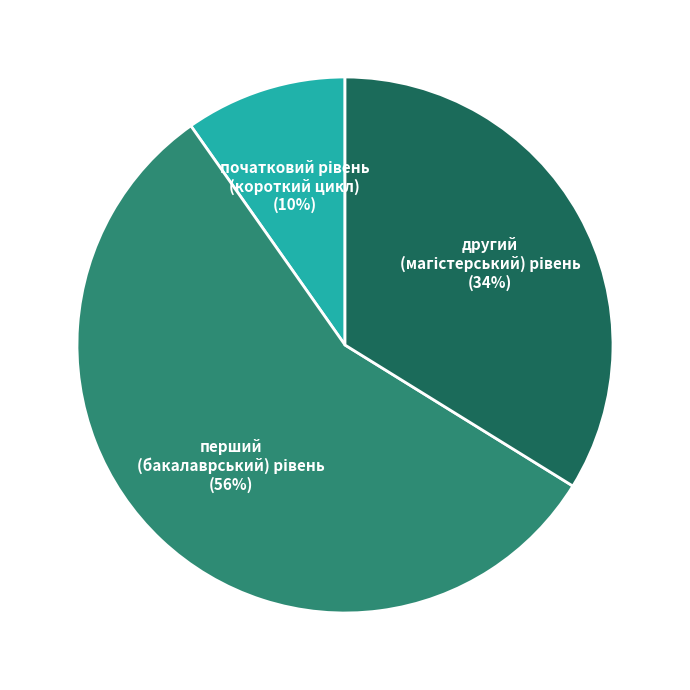

To the nearest percent, what is the average slice percentage?

33%